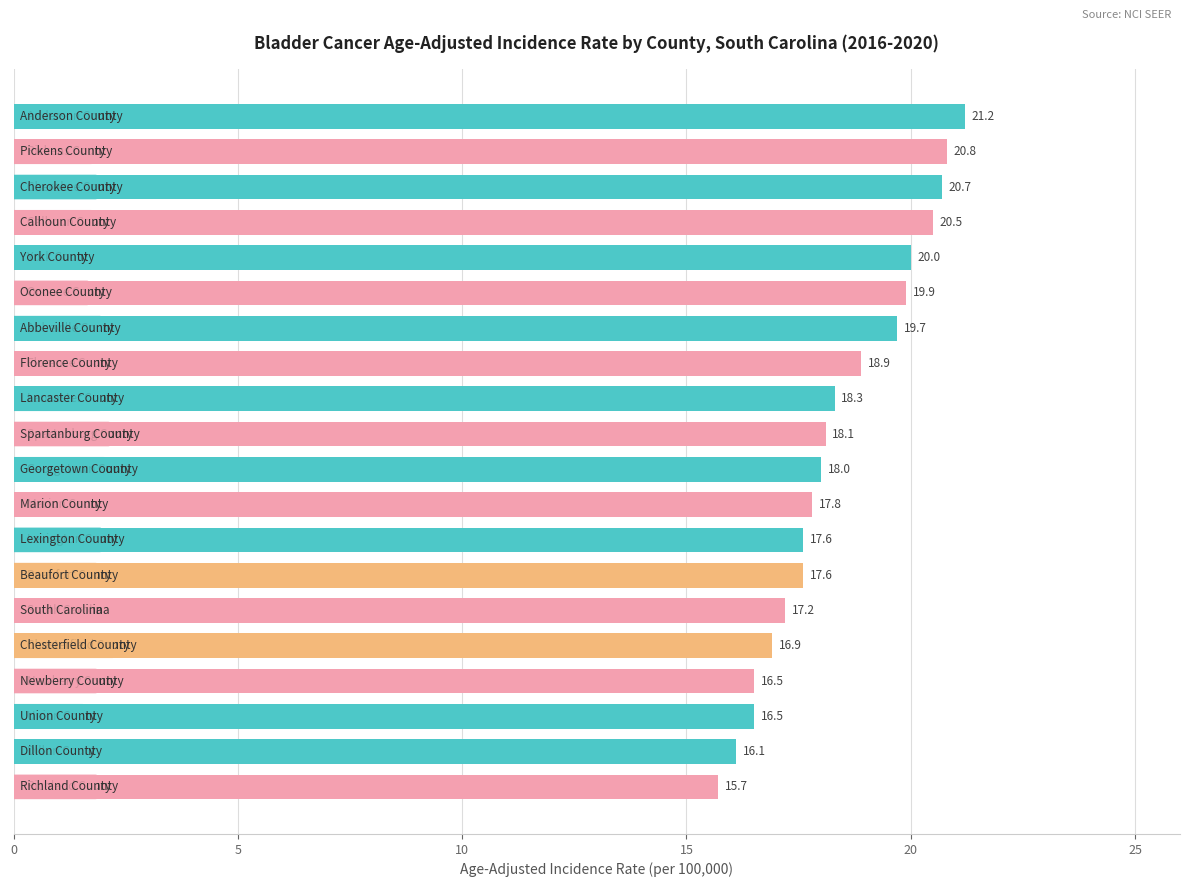

What is the average value?

18.4